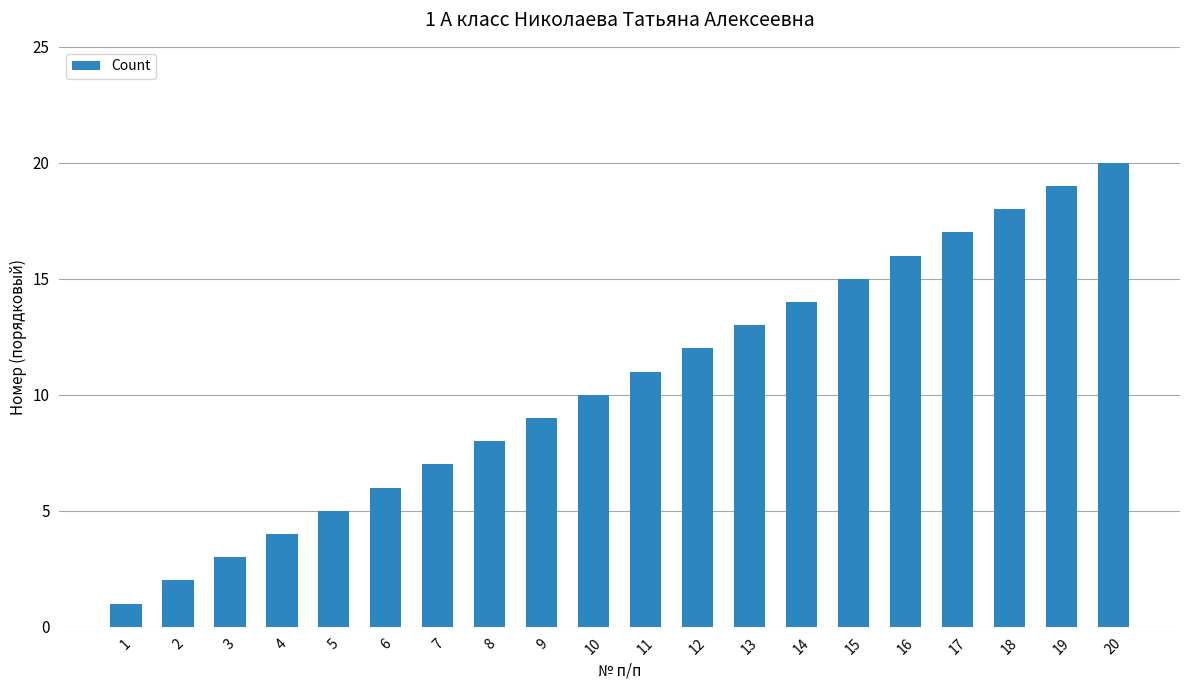

Is it true that the value at 11 is 3?

False